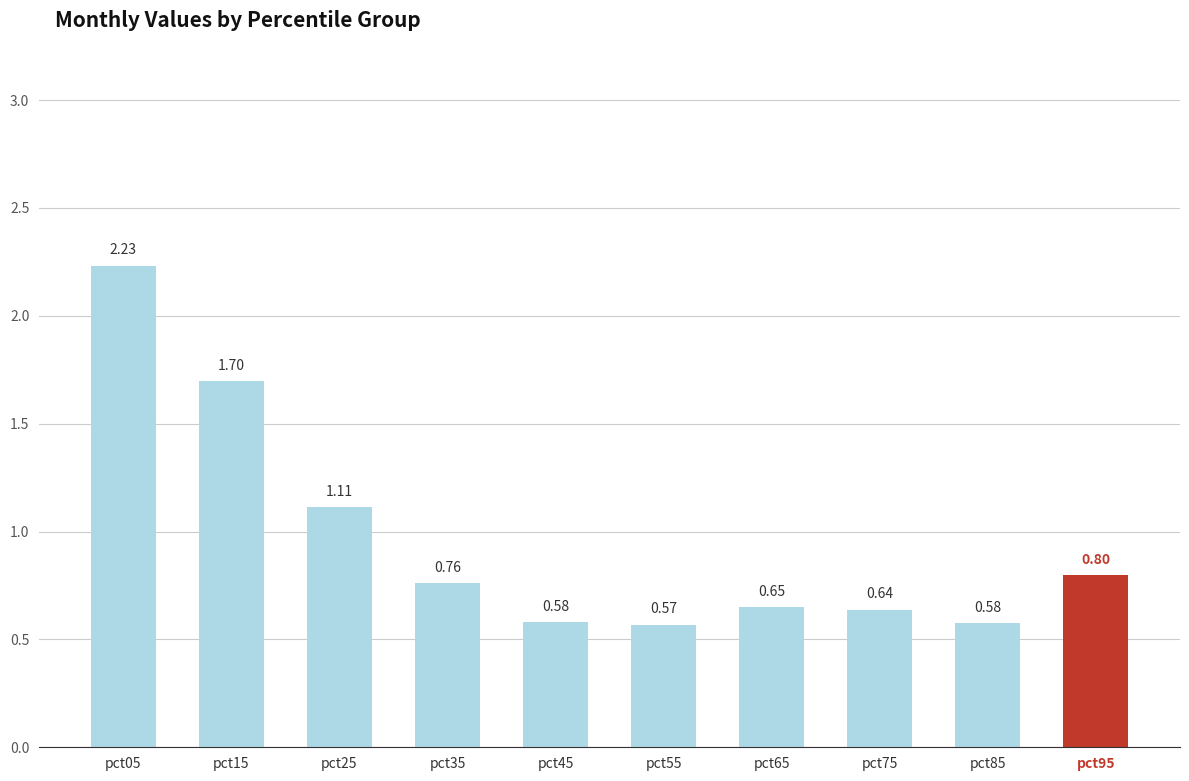

What is the sum of all values?

9.6